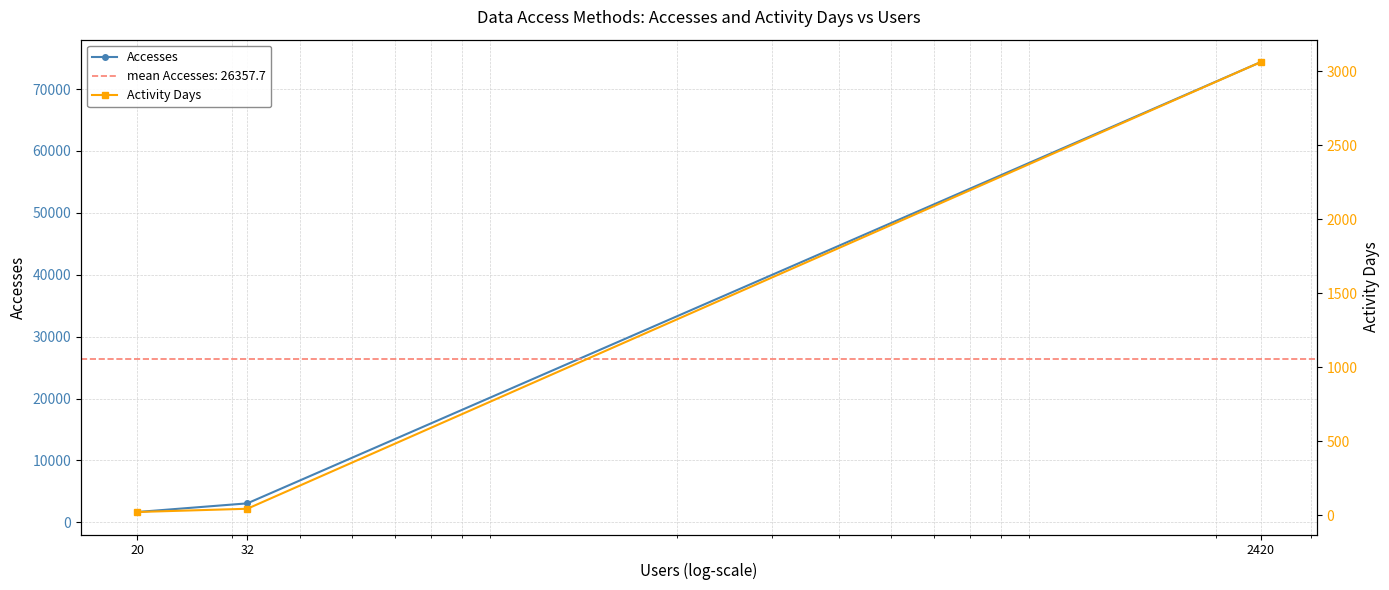

What is the maximum value for Activity Days?

3063